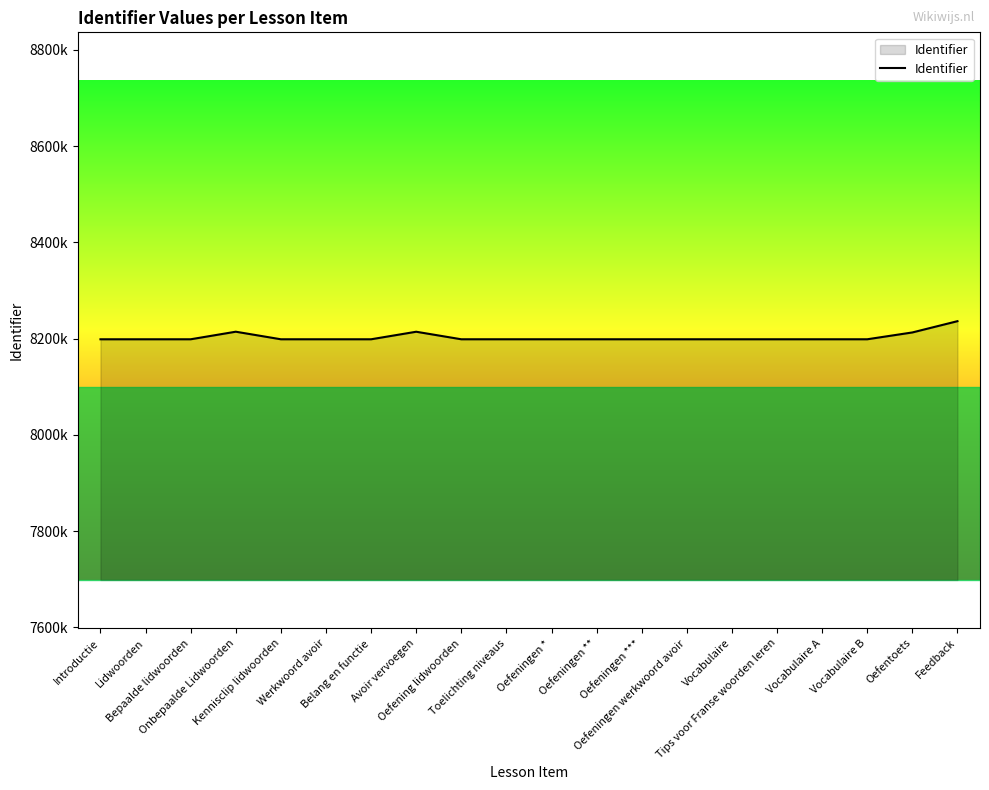

Does the chart have visible grid lines?

No